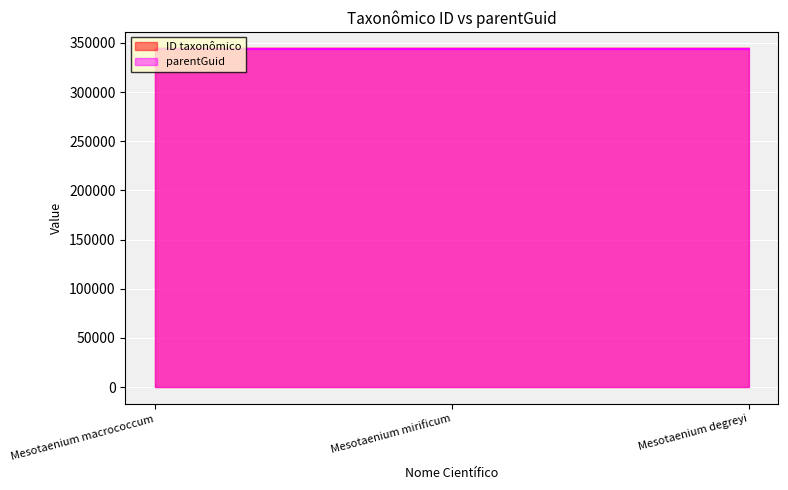

Where is the data nearest to the value 344093?

Mesotaenium macrococcum